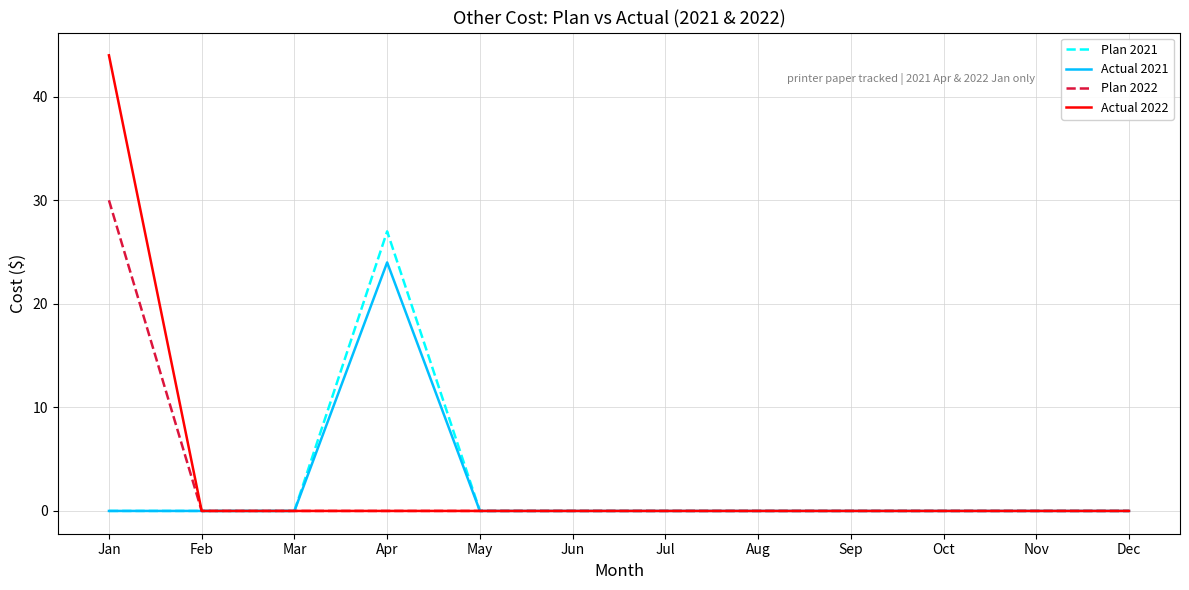

Reading left to right, extract all data points from this chart.

Plan 2021: Jan=0	Feb=0	Mar=0	Apr=27	May=0	Jun=0	Jul=0	Aug=0	Sep=0	Oct=0	Nov=0	Dec=0
Actual 2021: Jan=0	Feb=0	Mar=0	Apr=24	May=0	Jun=0	Jul=0	Aug=0	Sep=0	Oct=0	Nov=0	Dec=0
Plan 2022: Jan=30	Feb=0	Mar=0	Apr=0	May=0	Jun=0	Jul=0	Aug=0	Sep=0	Oct=0	Nov=0	Dec=0
Actual 2022: Jan=44	Feb=0	Mar=0	Apr=0	May=0	Jun=0	Jul=0	Aug=0	Sep=0	Oct=0	Nov=0	Dec=0